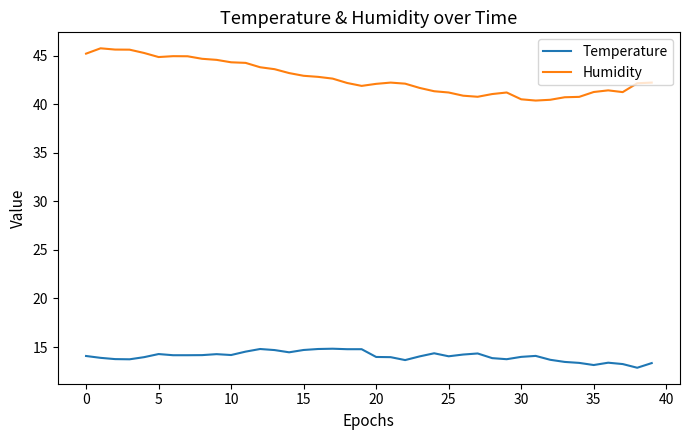

List the series in order of their peak value, lowest first.

Temperature, Humidity